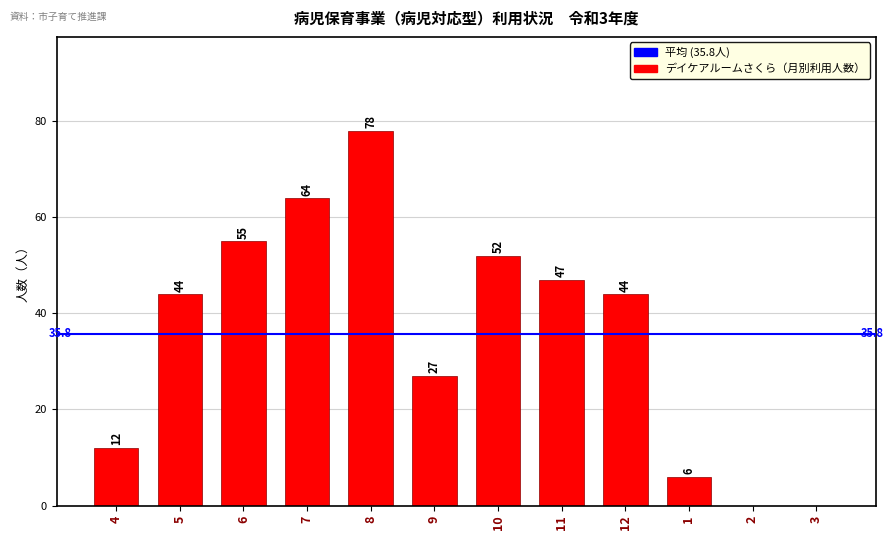

What value does the data have at 1, to the nearest 10?

10